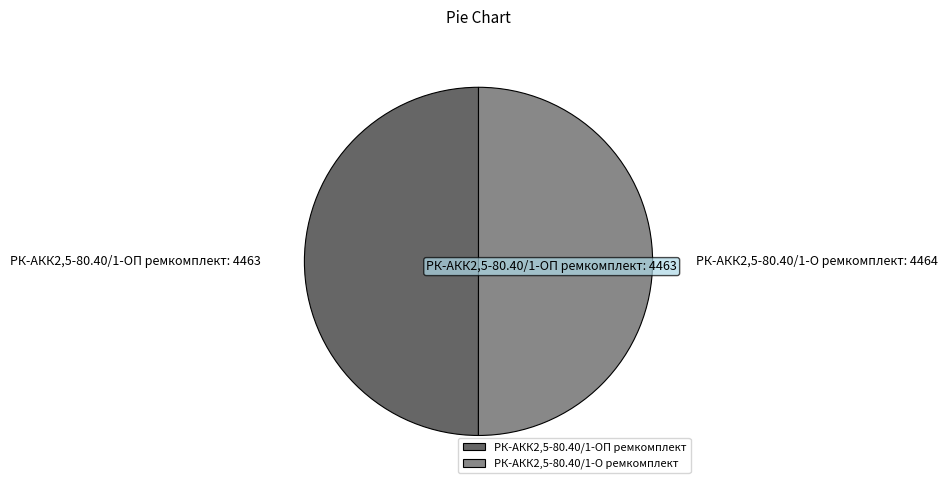

Combined, do РК-АКК2,5-80.40/1-ОП ремкомплект and РК-АКК2,5-80.40/1-О ремкомплект account for over 50%?

Yes